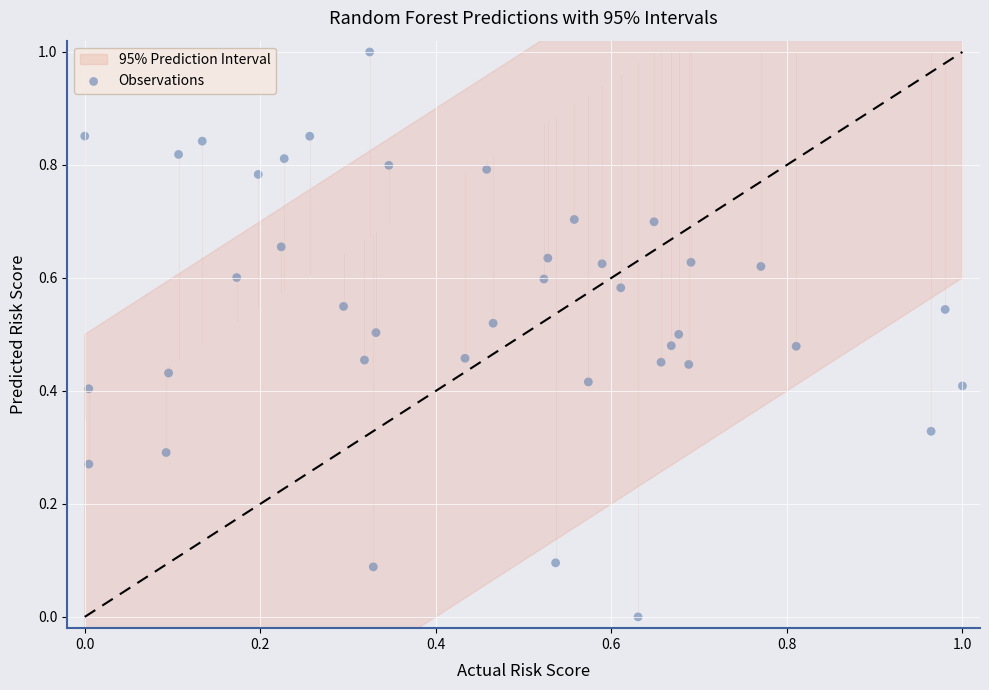

What is the range of X values (max minus min)?

1.0